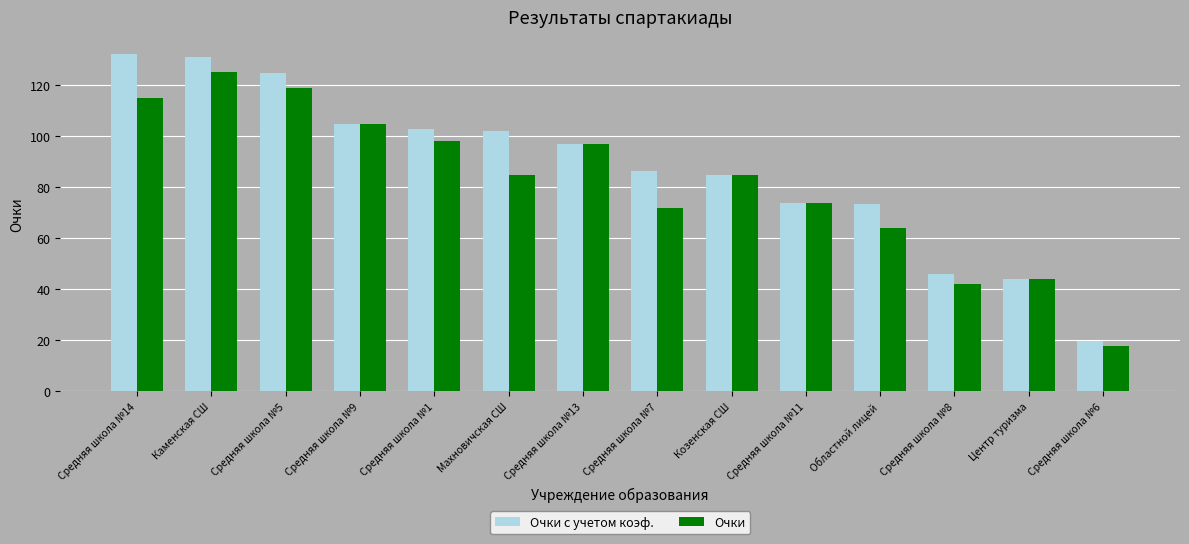

Read the Очки value at Средняя школа №14.

115.0